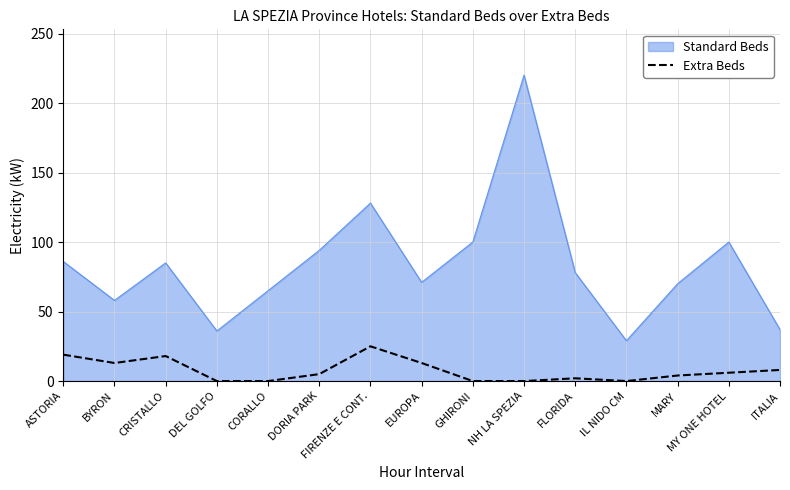

Which series has the widest spread of values?

Standard Beds